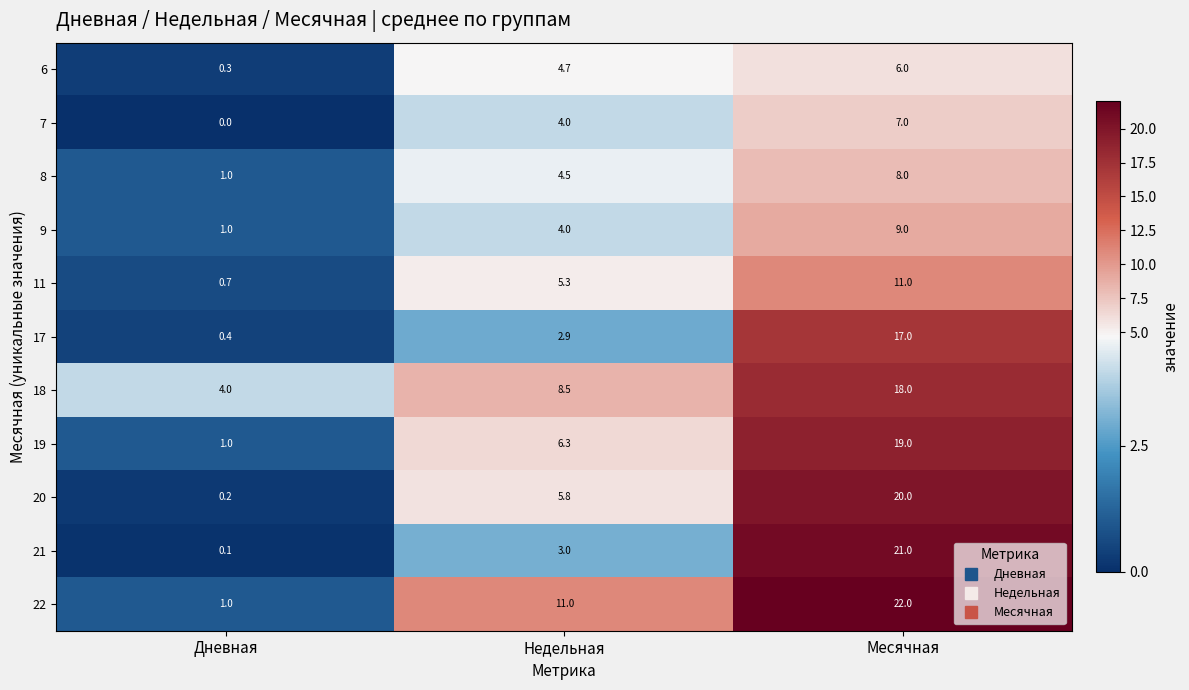

At which label is 22 closest to 11?

Недельная